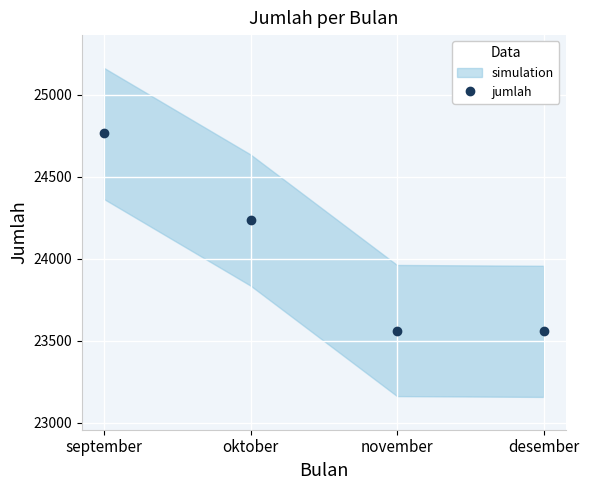

Which category has the lowest value across all series?

desember